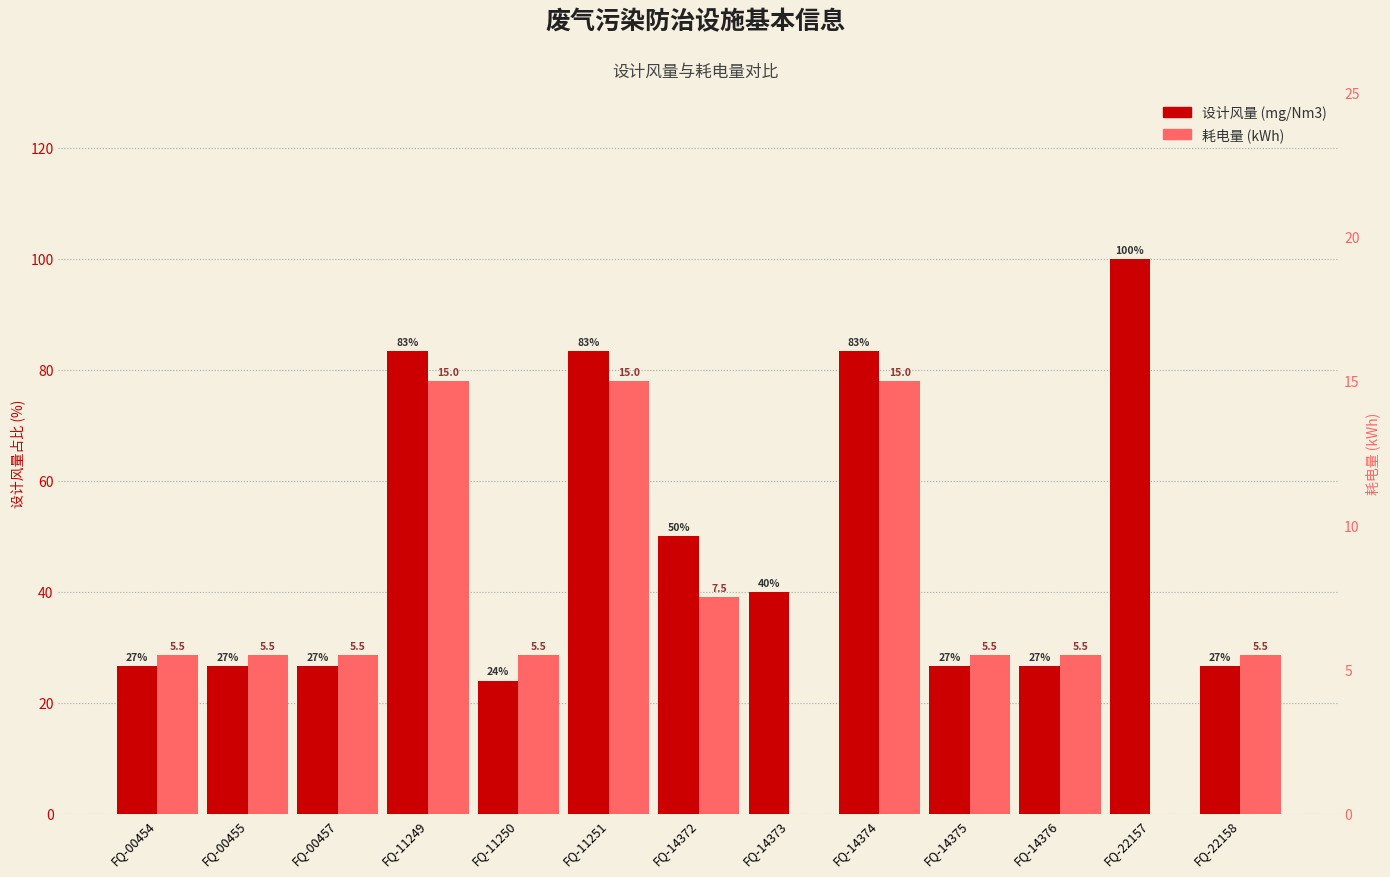

How many groups of bars are there?

13